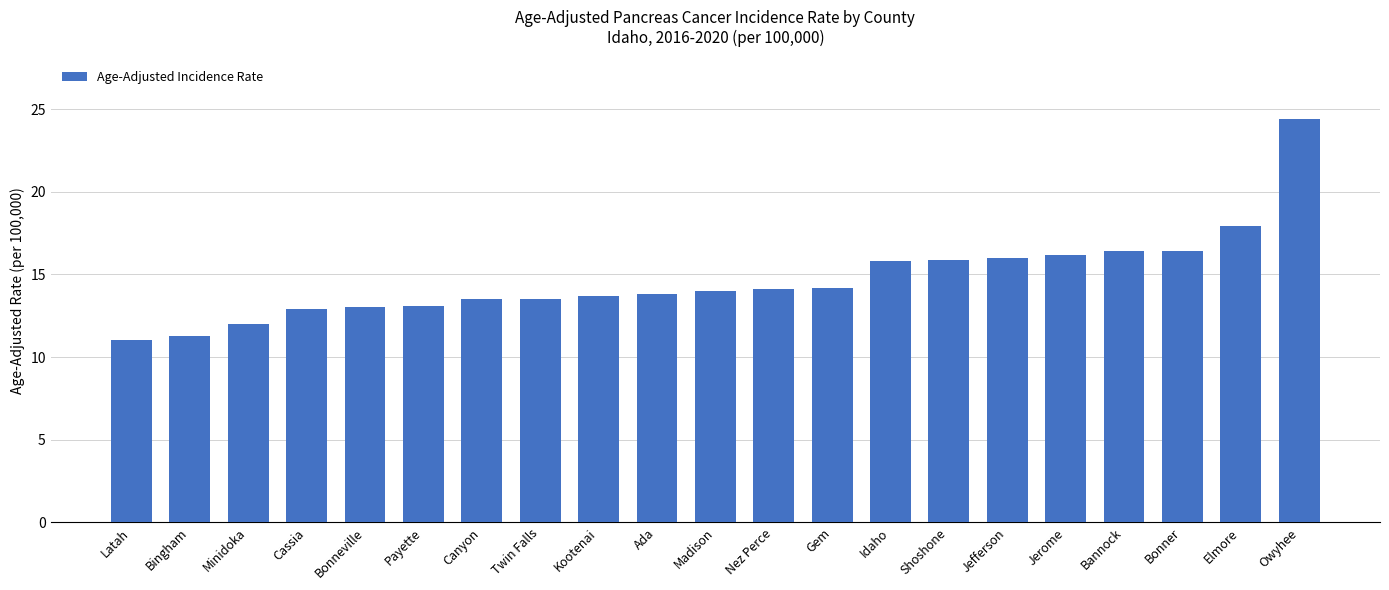

Which has a higher value, Elmore or Shoshone?

Elmore